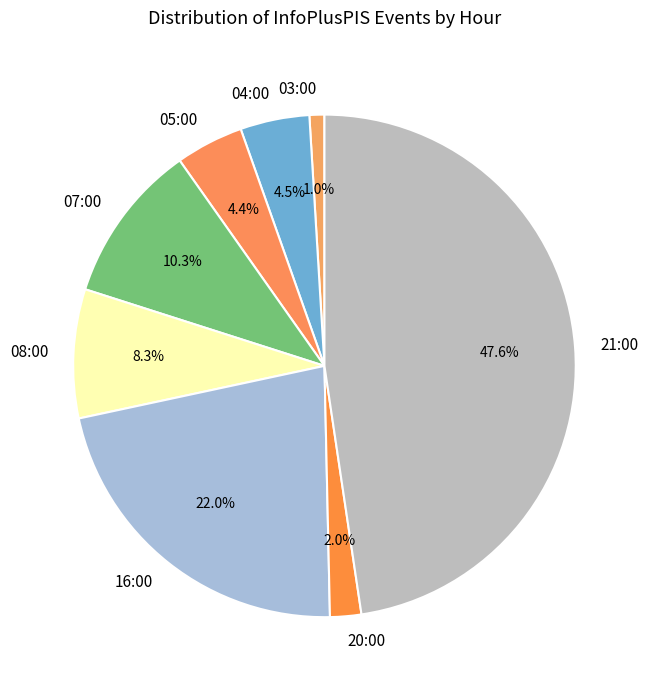

Do 07:00 and 16:00 together represent more than half of the pie?

No